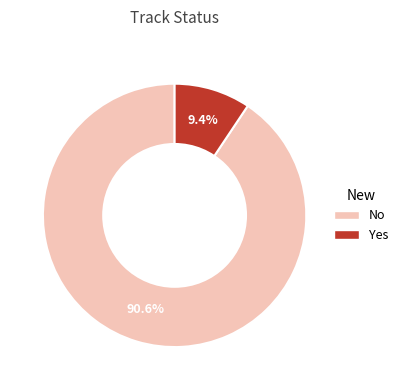

Combined, what portion of the pie is Yes and No?

100.0%